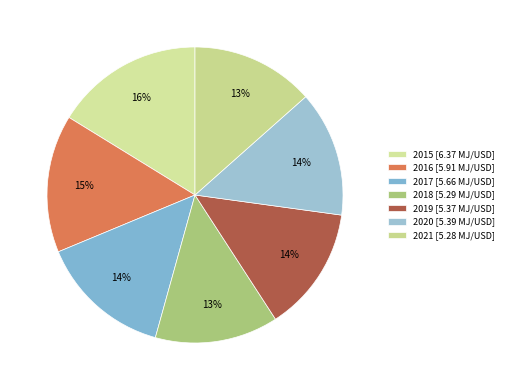

Approximately how many times larger is the value at 2016 compared to 2018?

1.1